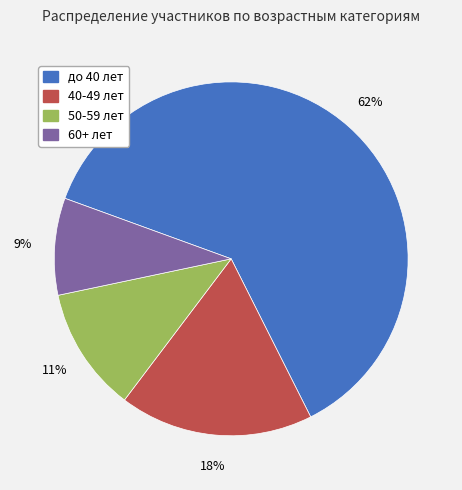

Which has a higher value, до 40 лет or 60+ лет?

до 40 лет